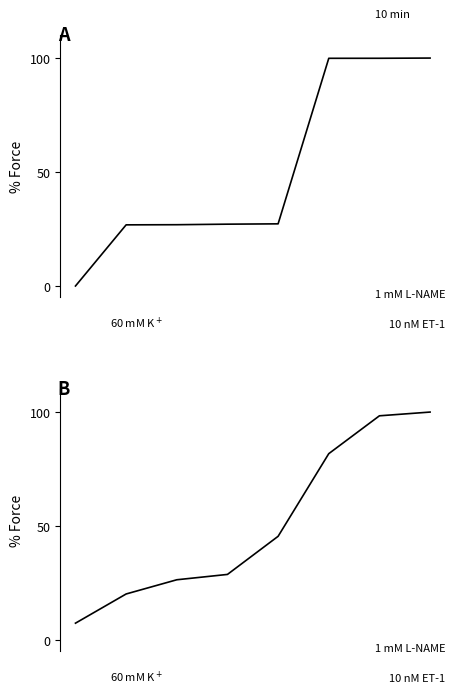

What is the approximate value of id (smoothed) at 4?

45.4